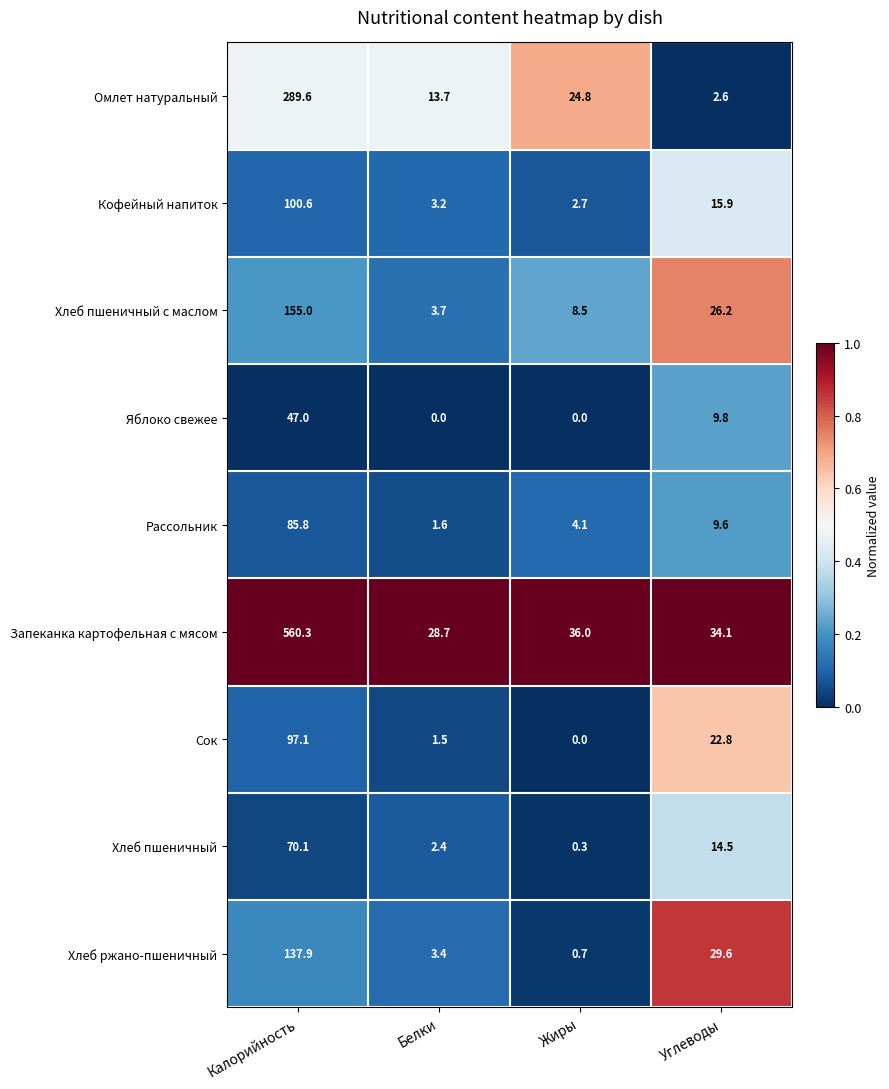

What is the difference between the maximum and minimum values in the Кофейный напиток series?

97.9